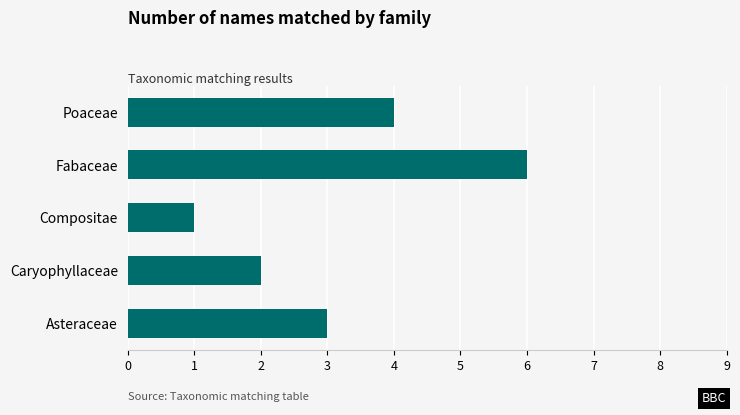

Rank the categories by value from lowest to highest.

Compositae, Caryophyllaceae, Asteraceae, Poaceae, Fabaceae